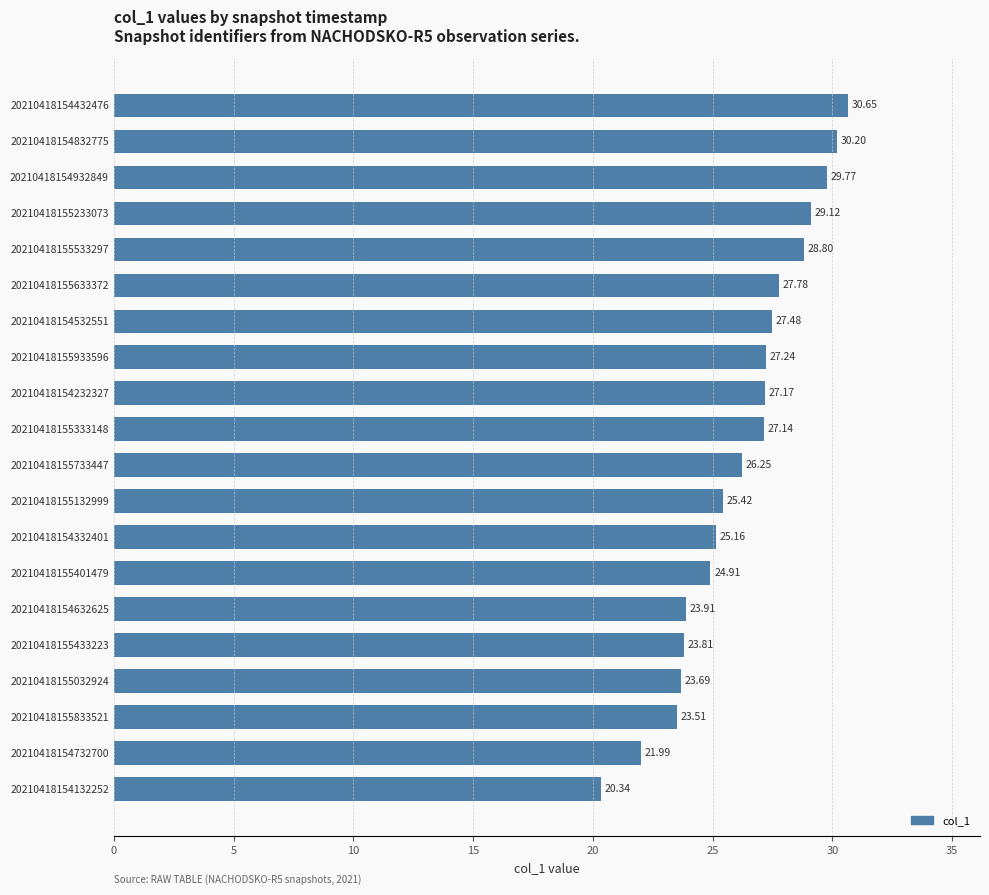

What is the change in value from 20210418155533297 to 20210418154832775?

+1.4